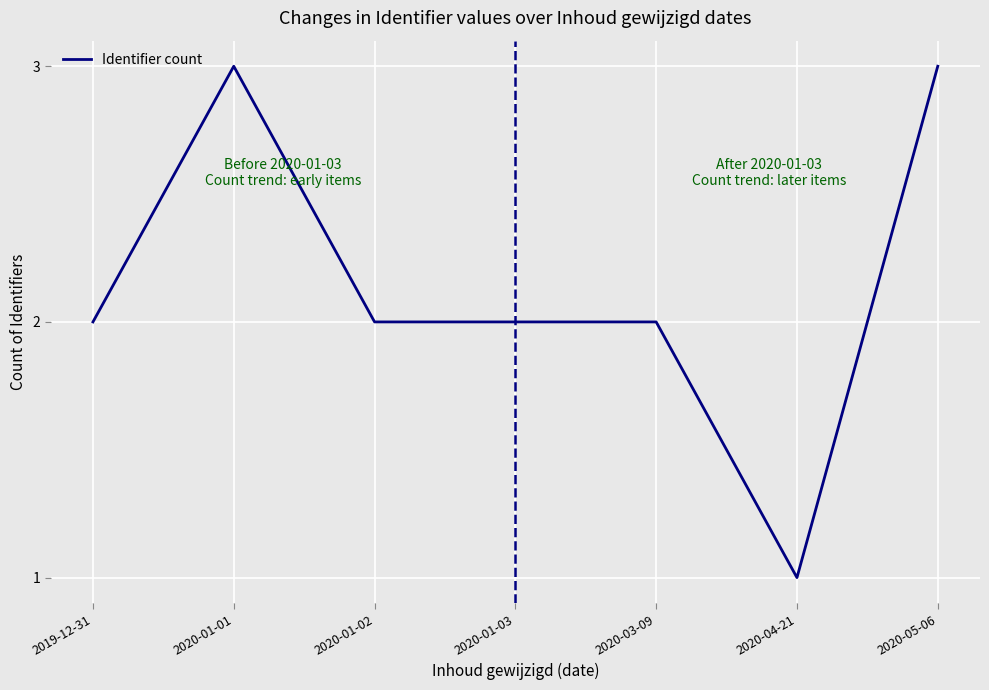

What position from the right is 2020-01-03?

4